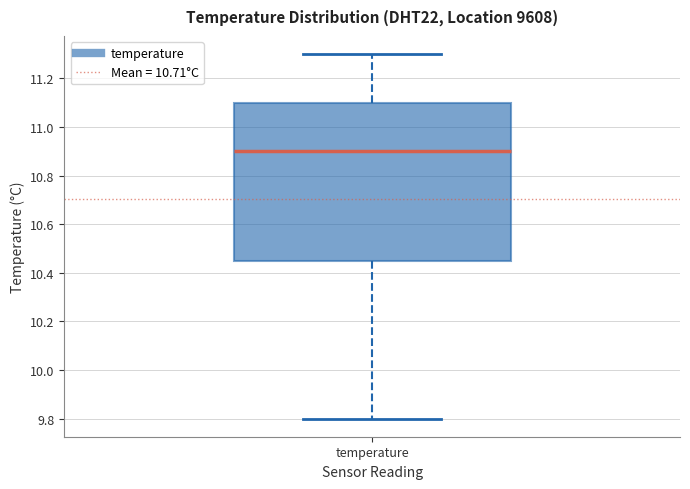

Transcribe this box plot: give where the median line is, the range the box spans, and where the two whiskers end, as read against the y-axis. The values are not printed on the chart, so give them approximately, as read against the axis.

median 10.90, box 10.46 to 11.10, whiskers 9.80 to 11.30